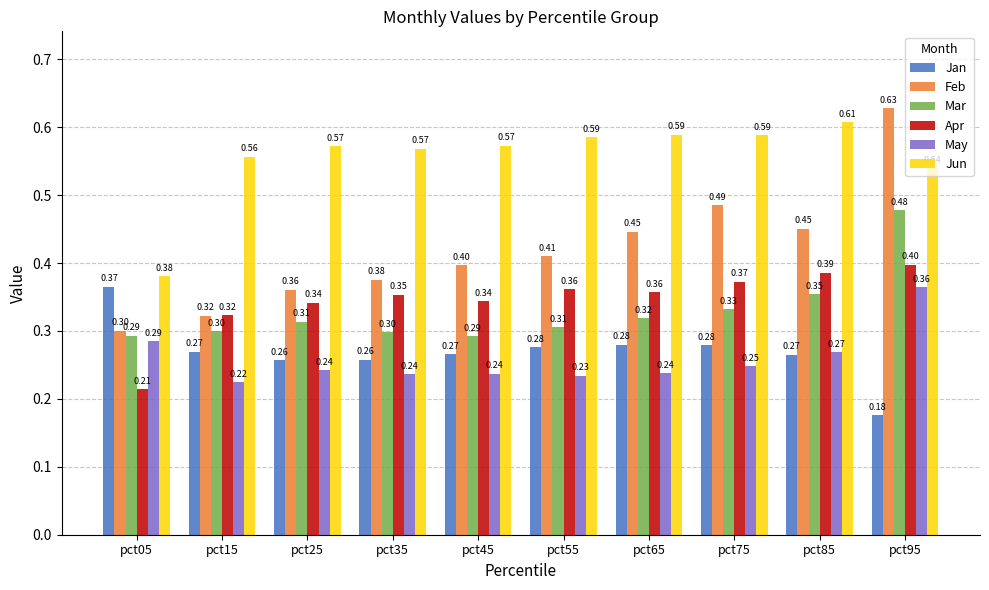

Are the bars horizontal?

No